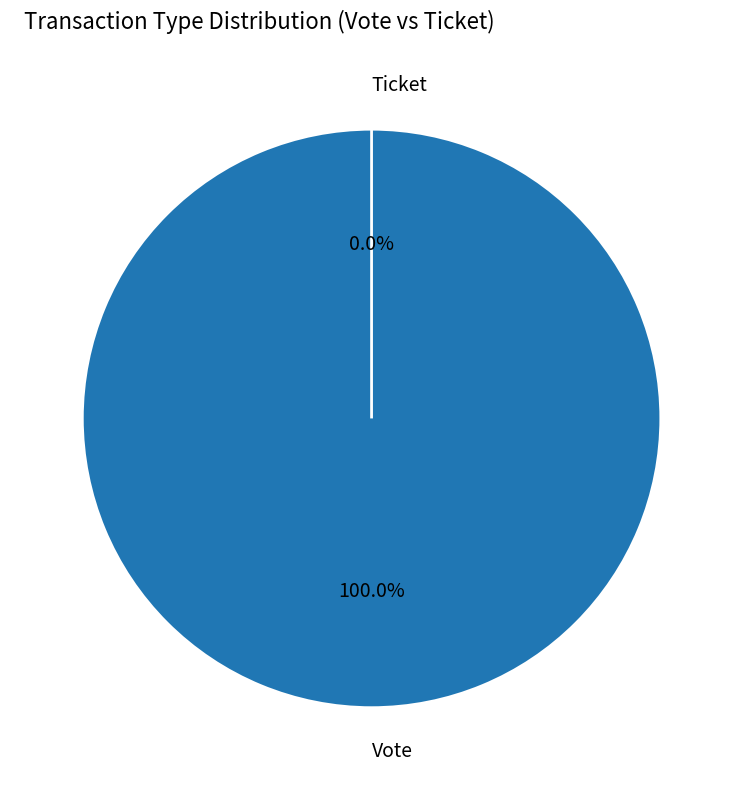

Count the number of slices in the pie.

2